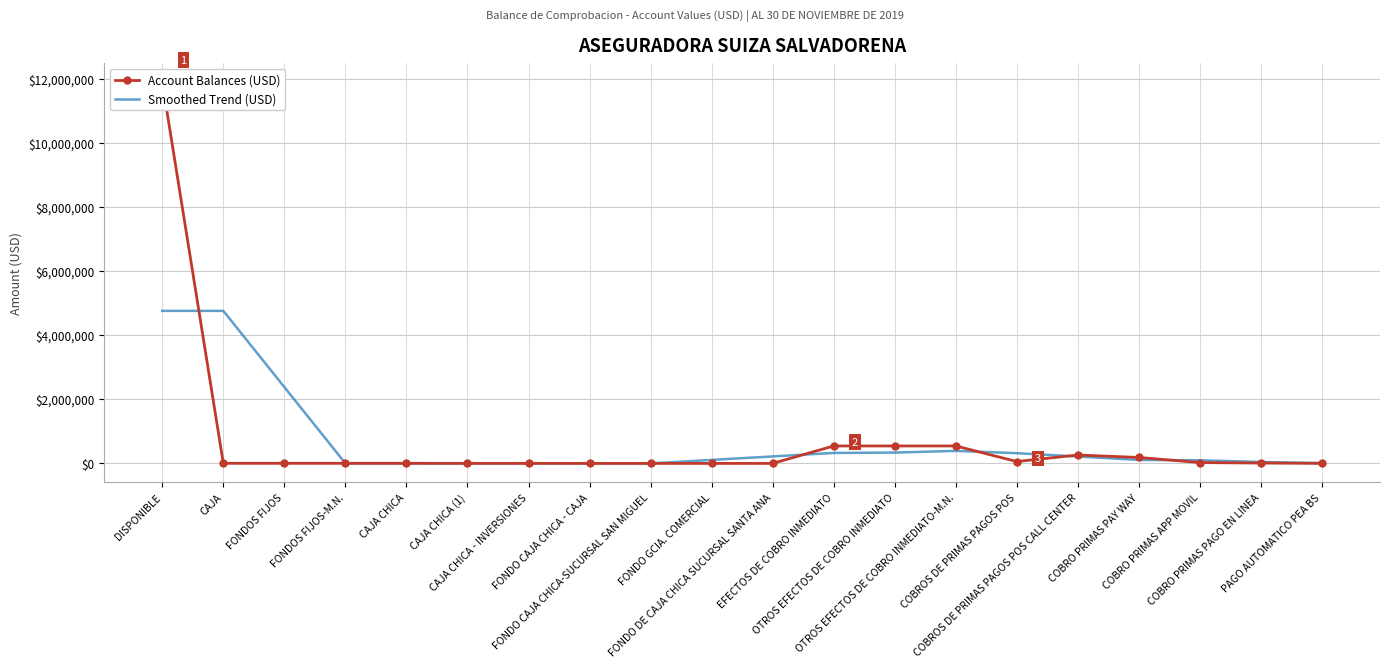

Where does the Smoothed Trend (USD) series first go above 109167?

DISPONIBLE